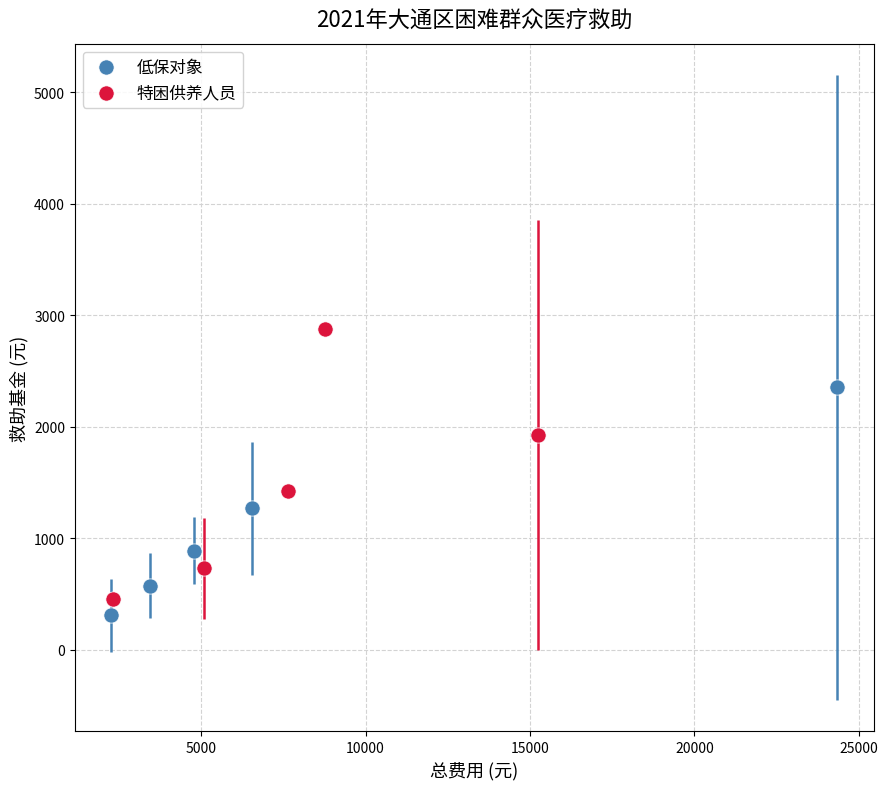

Which series has the widest spread of Y values?

特困供养人员